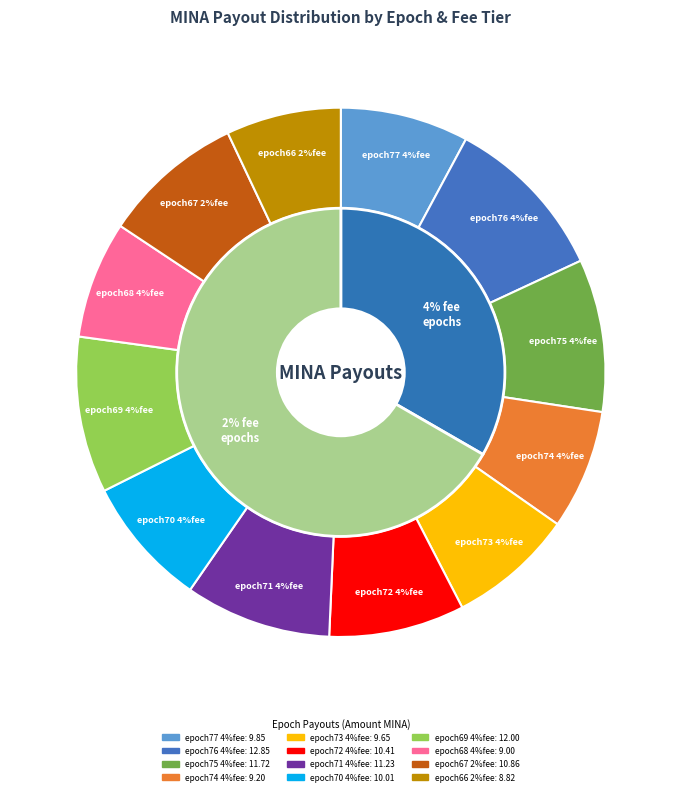

What is the change in value from epoch77 4%fee to epoch72 4%fee?

+0.6